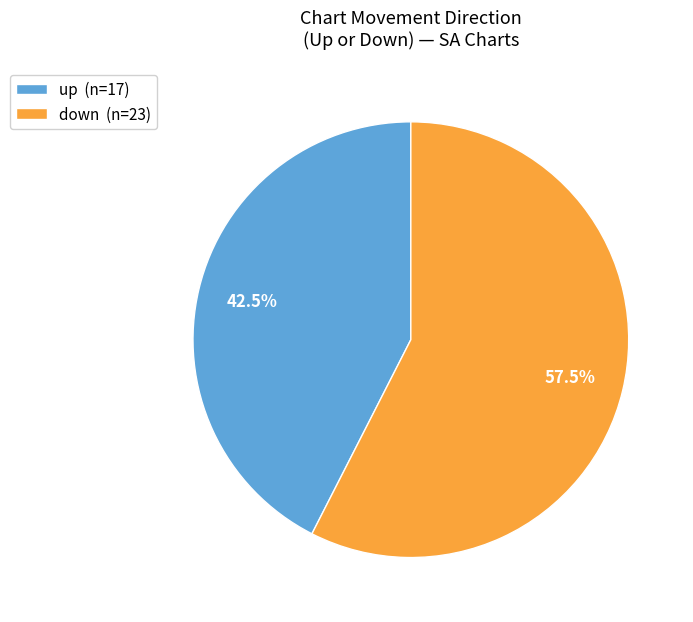

To the nearest percent, what is the difference between the up and down slice percentages?

15%